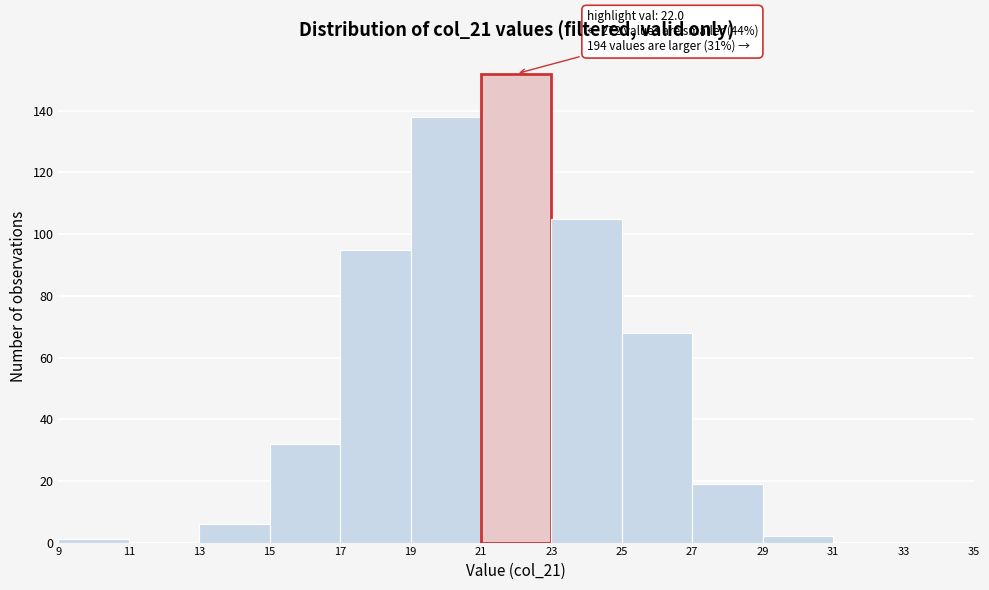

Over which range of the x-axis is the bar tallest?

21 to 23